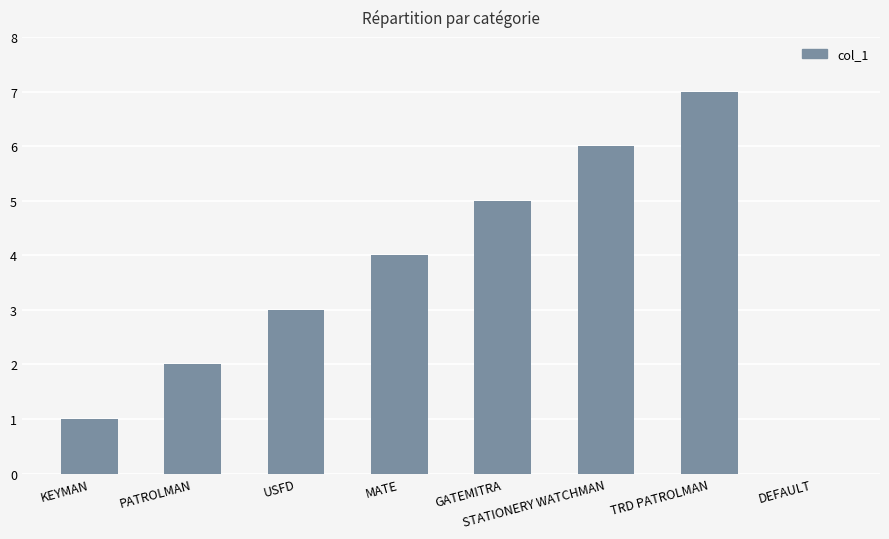

Reading left to right, list all the values displayed in this chart.

1	2	3	4	5	6	7	0